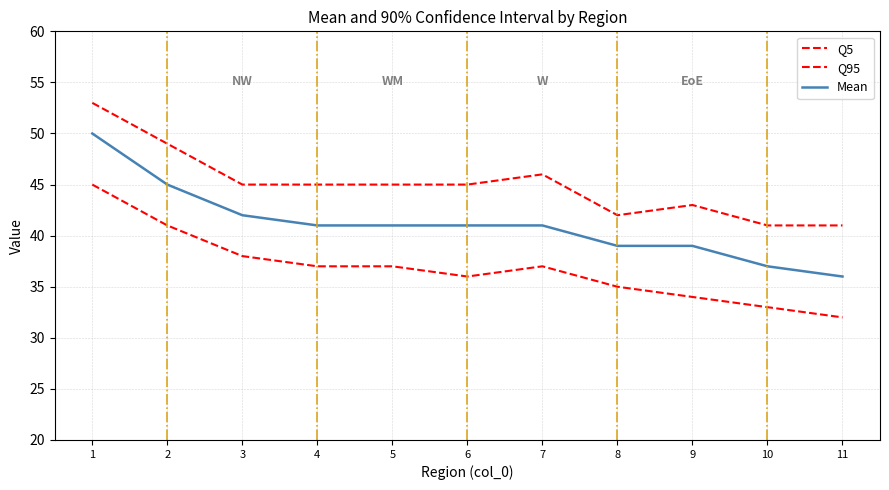

Is this an area chart (filled region under the line)?

No